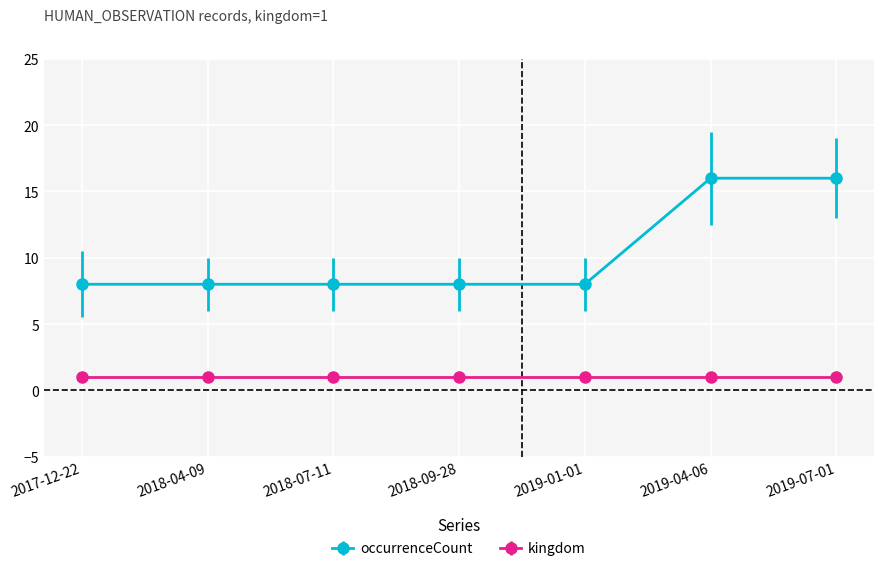

What position from the left is 2018-07-11?

3